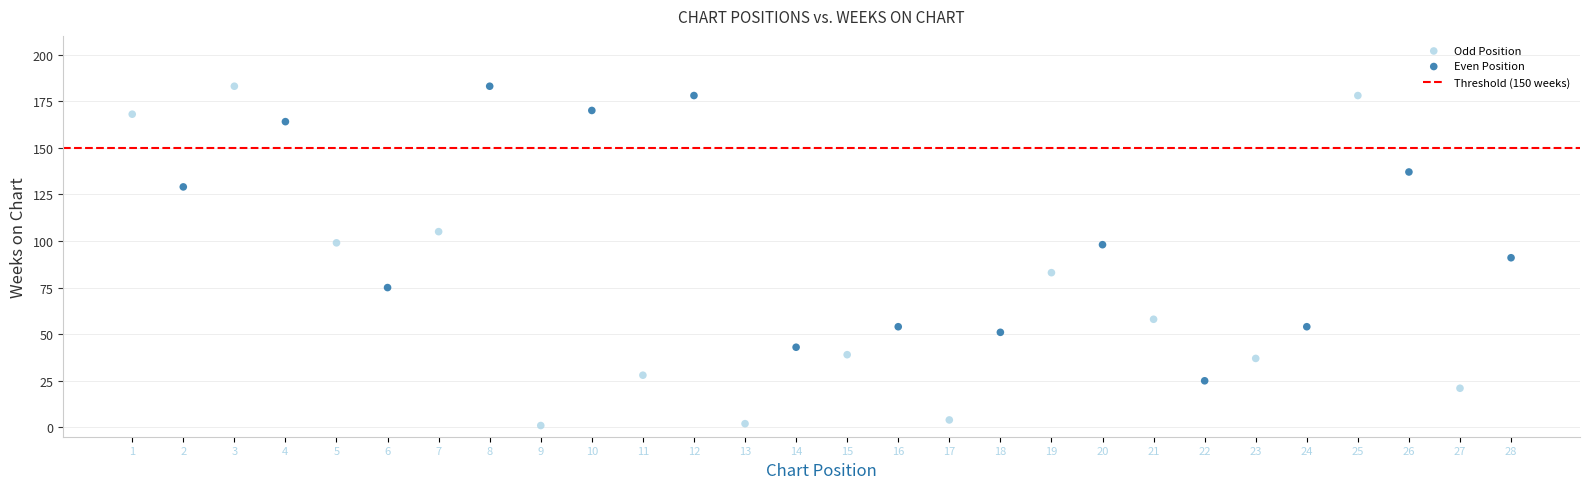

Which series reaches the minimum Y coordinate?

Odd Position